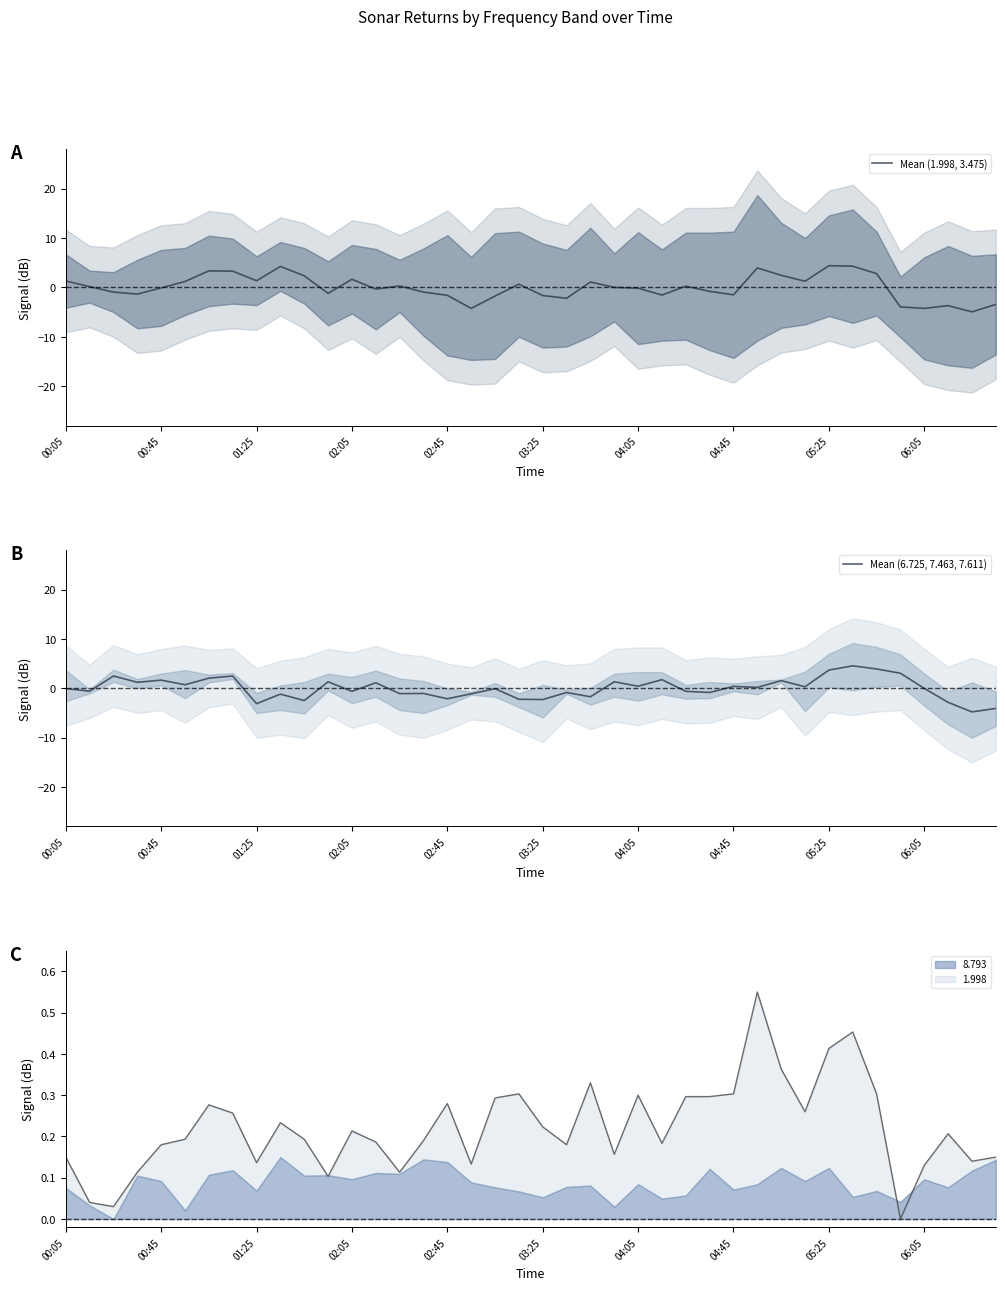

The Mean (1.998, 3.475) series shows -1.5 at 04:45. True or false?

True